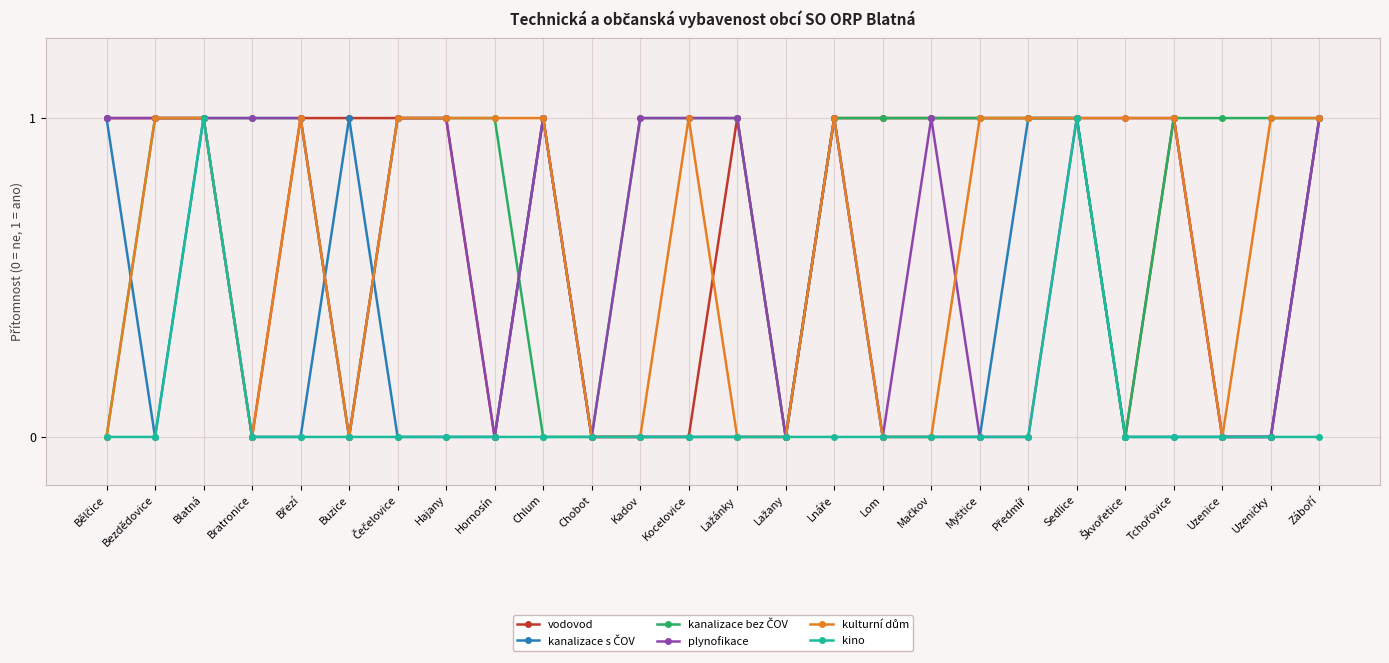

What is the value of the plynofikace point at the 8th from the left?

1